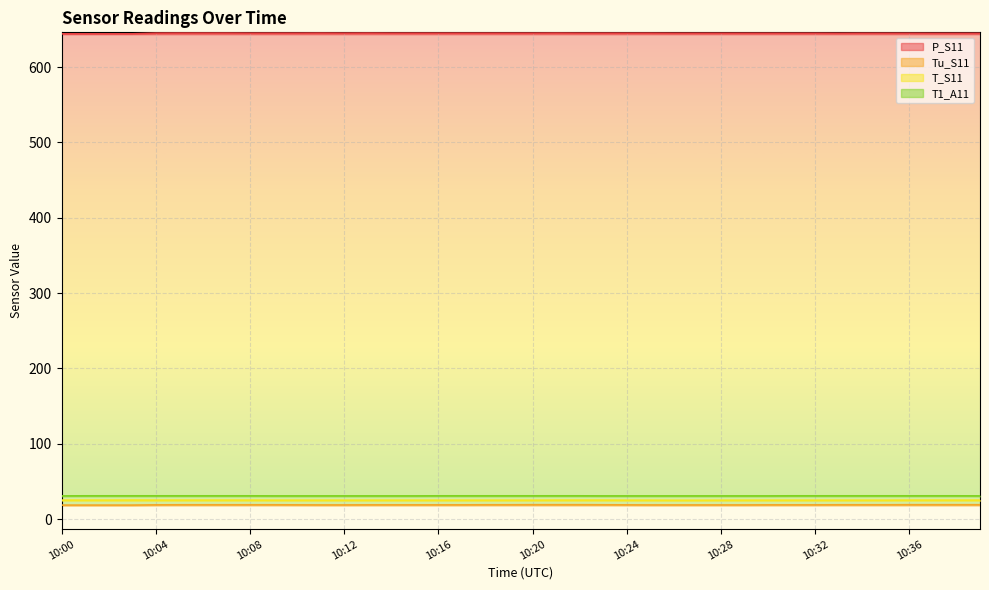

True or false: Tu_S11 and T_S11 intersect in this chart.

False